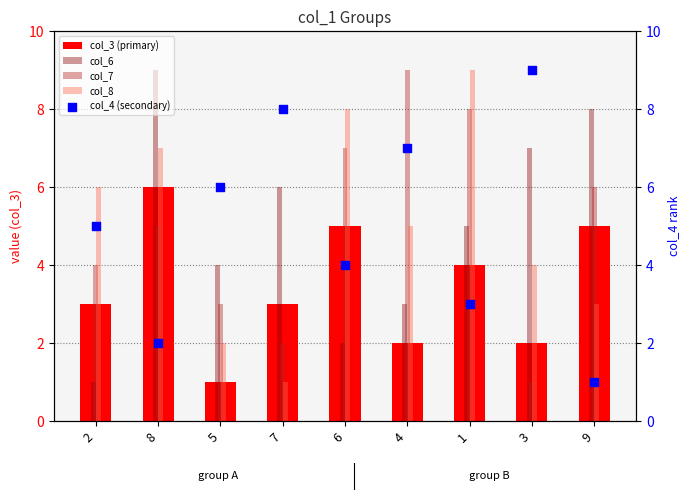

Which series has the largest total across all categories?

col_6